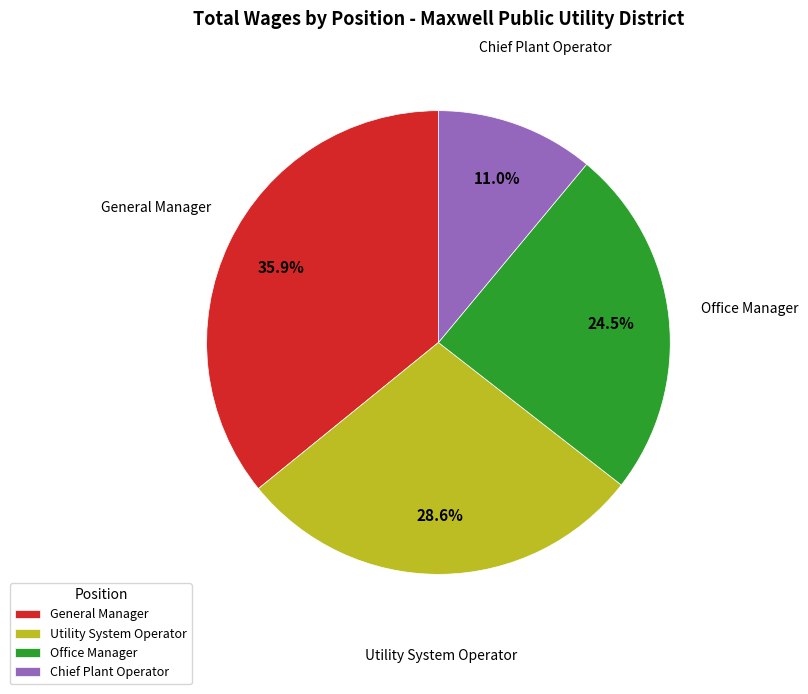

Count the number of slices in the pie.

4